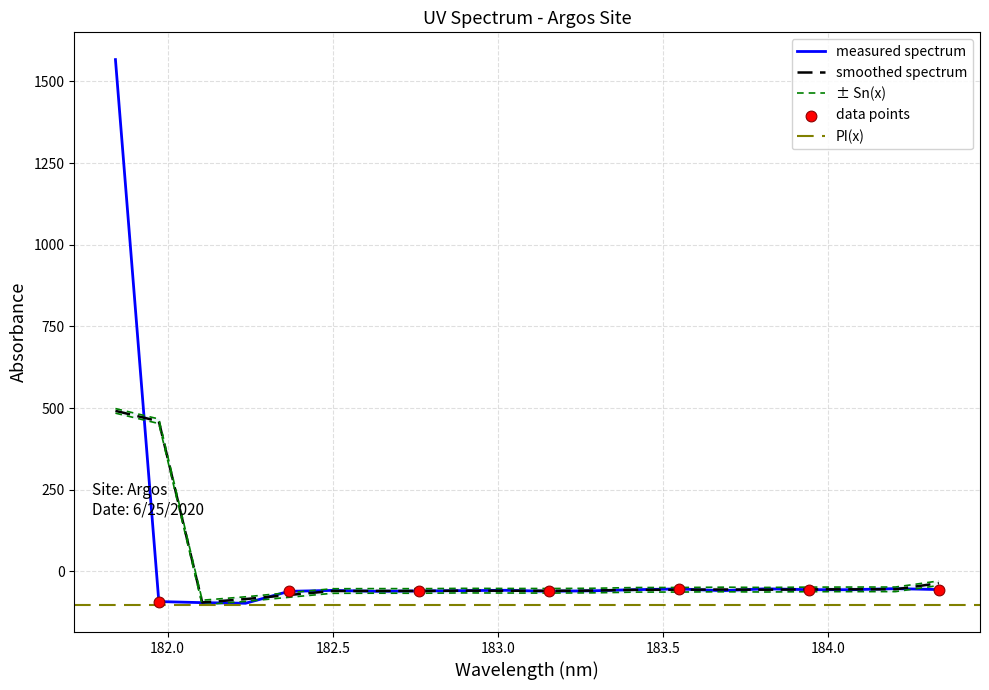

What is the minimum value for measured spectrum?

-97.5